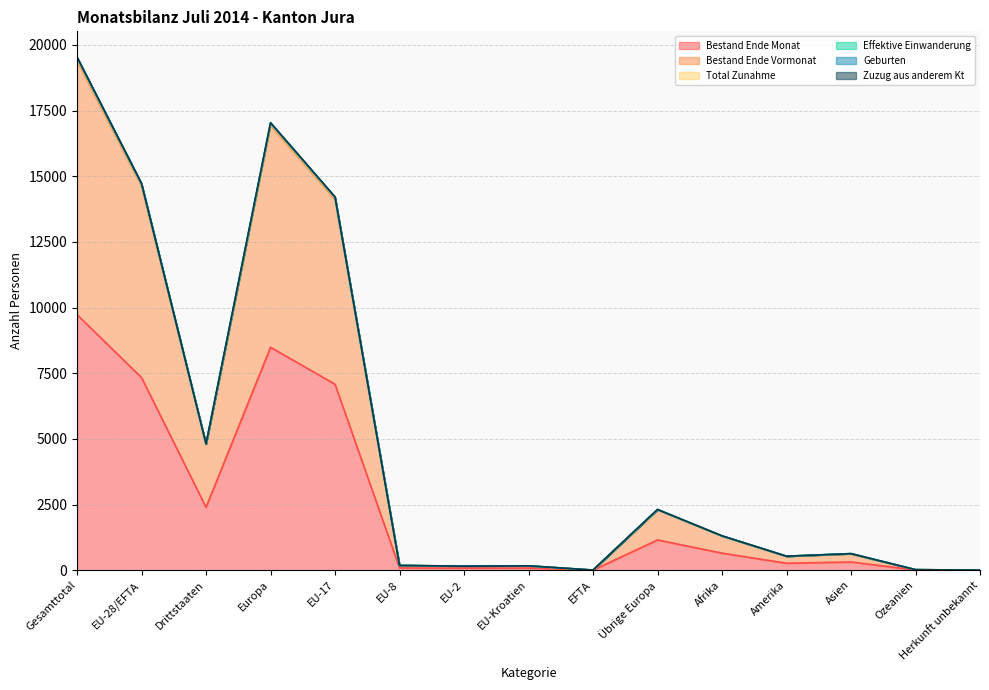

What is the difference between the Bestand Ende Vormonat values at EU-8 and EU-28/EFTA?

14446